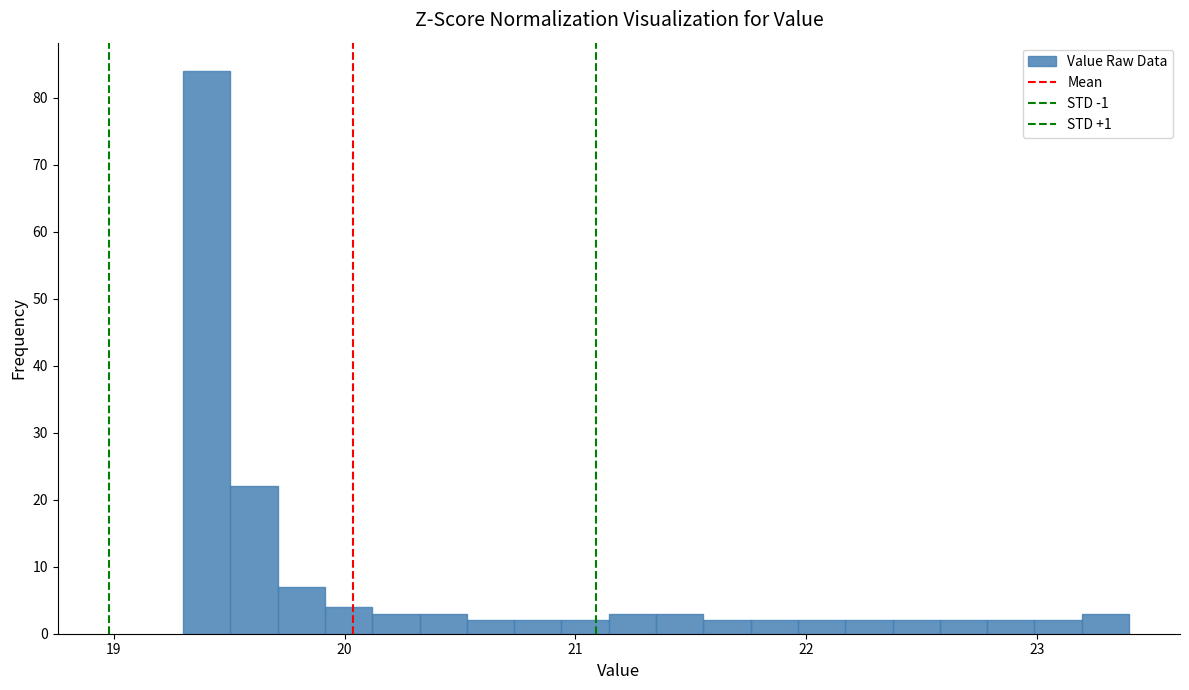

Around what value on the x-axis is the tallest bar? Give the approximate position of its centre, as read against the axis.

19.4